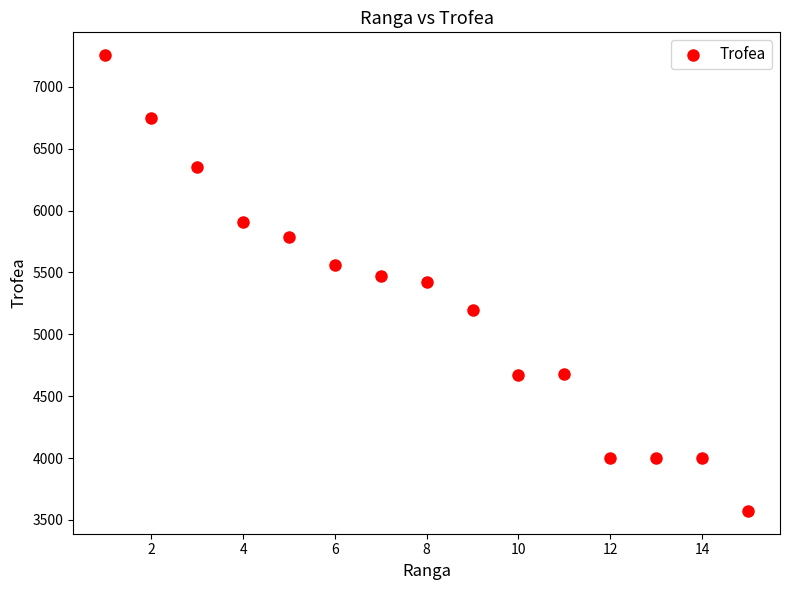

What is the range of X values (max minus min)?

14